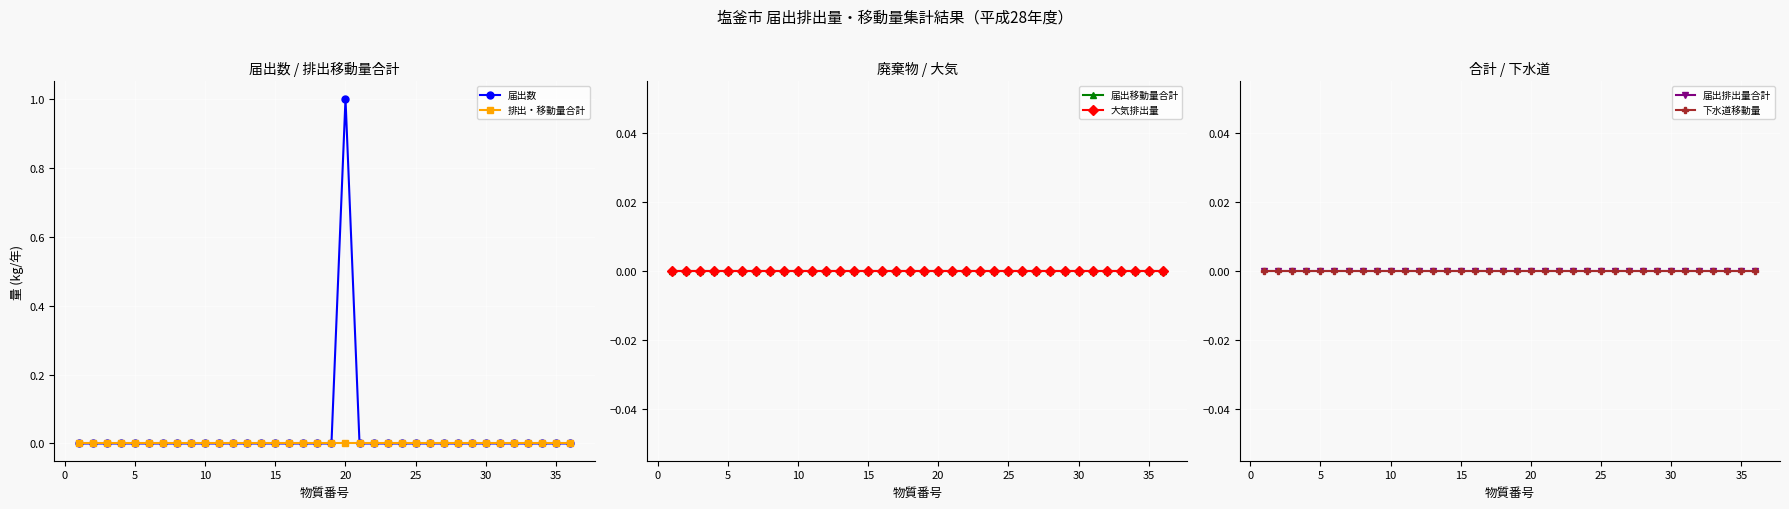

The value of 排出・移動量合計 at 30 is 0. True or false?

True